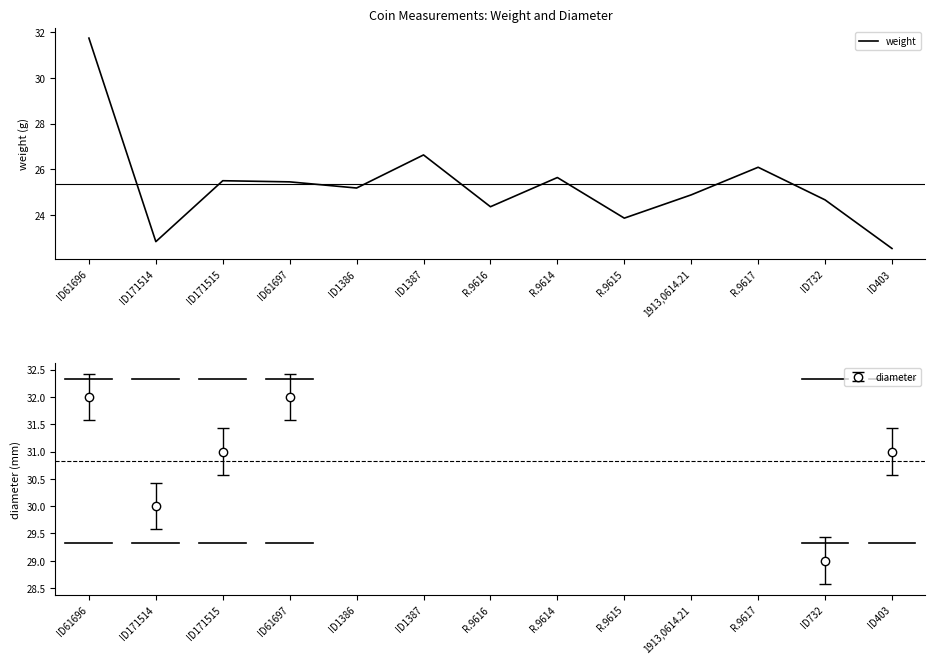

What is the value of the 3rd point from the left?

25.5